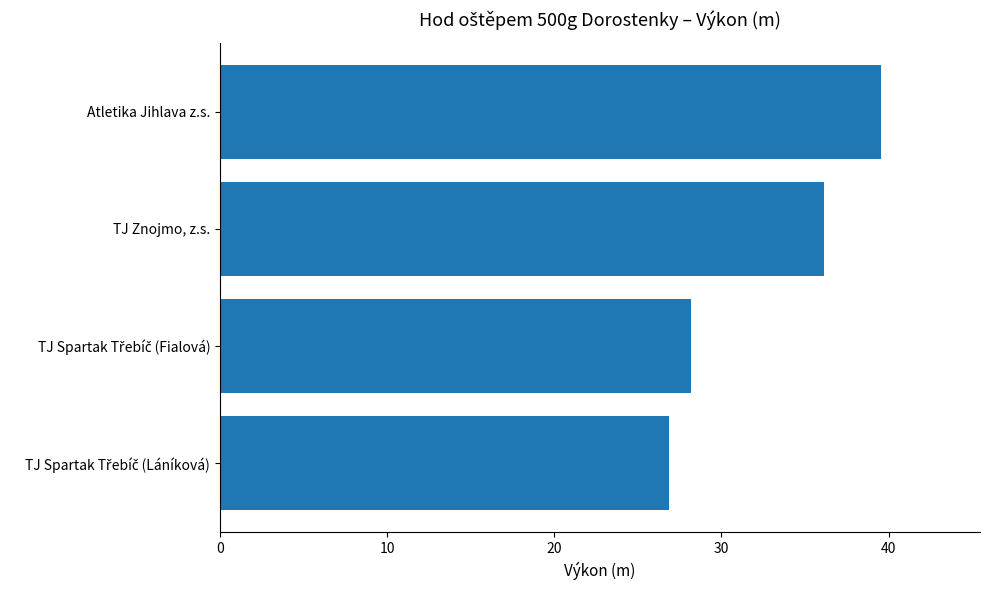

The chart shows a value of 36.1 at TJ Znojmo, z.s.. True or false?

True